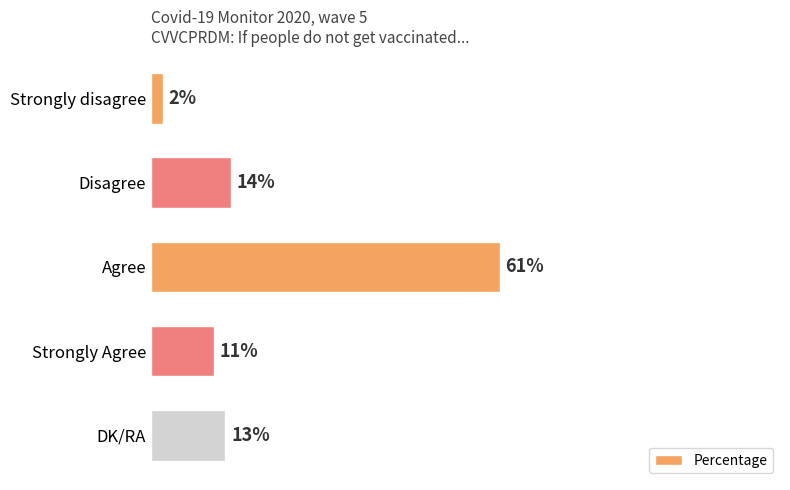

List the labels in order of value, largest first.

Agree, Disagree, DK/RA, Strongly Agree, Strongly disagree